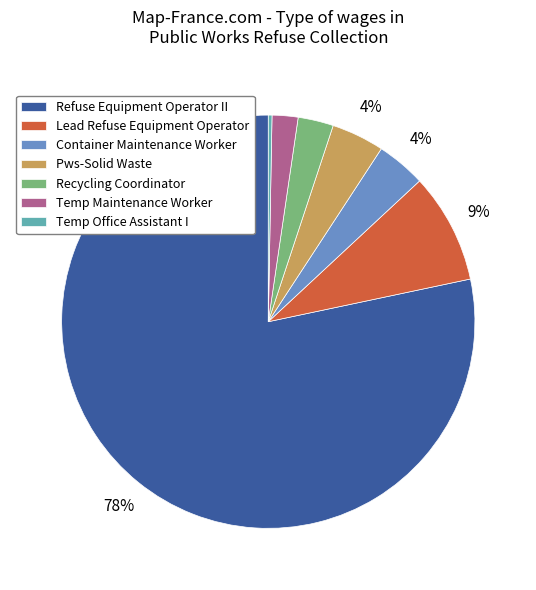

Count the number of slices in the pie.

7